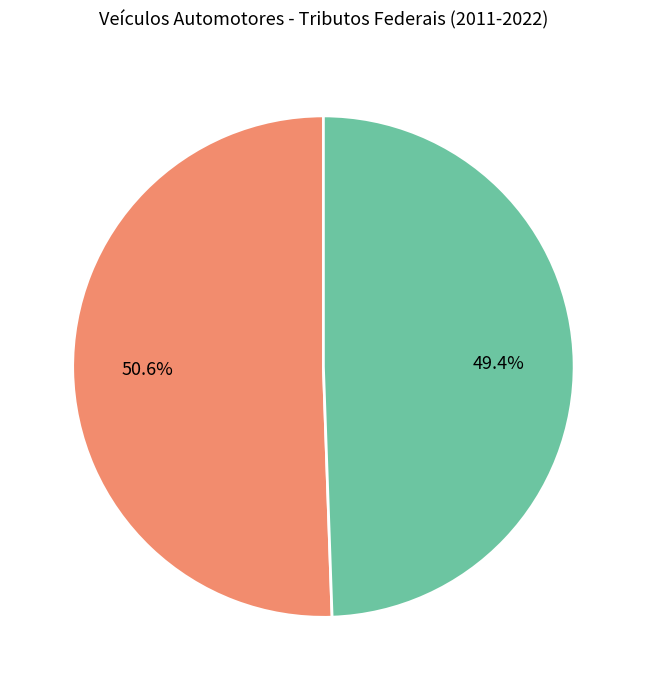

How many slices are in this pie chart?

2